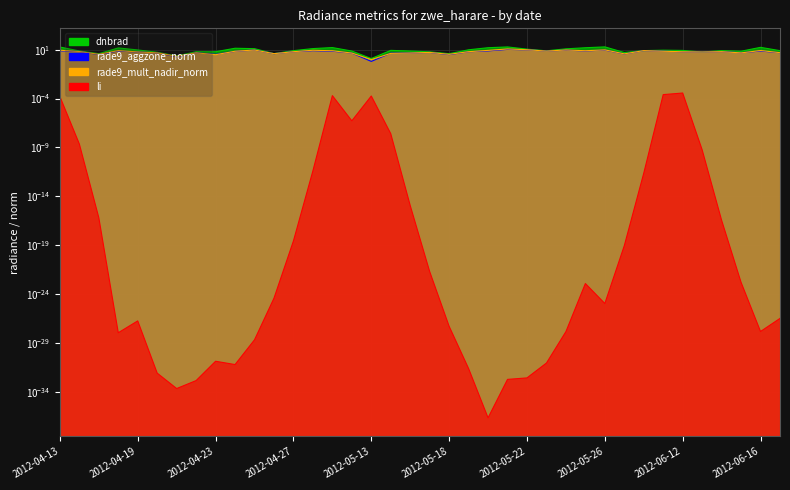

How many categories are shown in the chart?

38